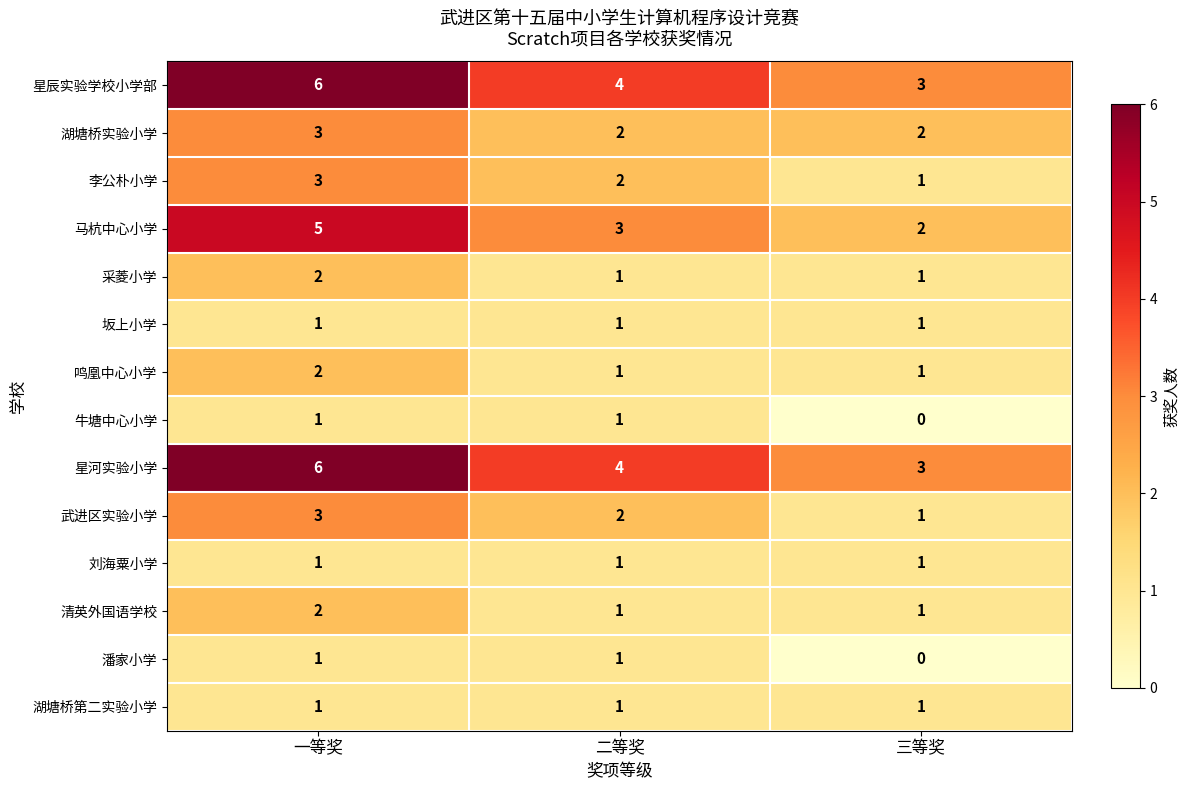

The value of 湖塘桥实验小学 at 一等奖 is 4. True or false?

False